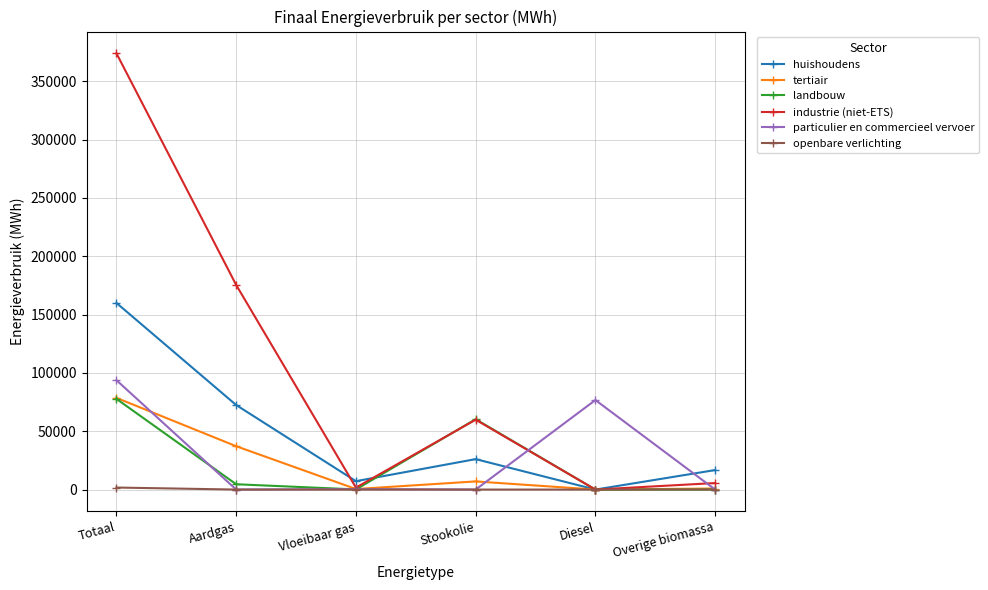

True or false: huishoudens and particulier en commercieel vervoer cross at least once.

True